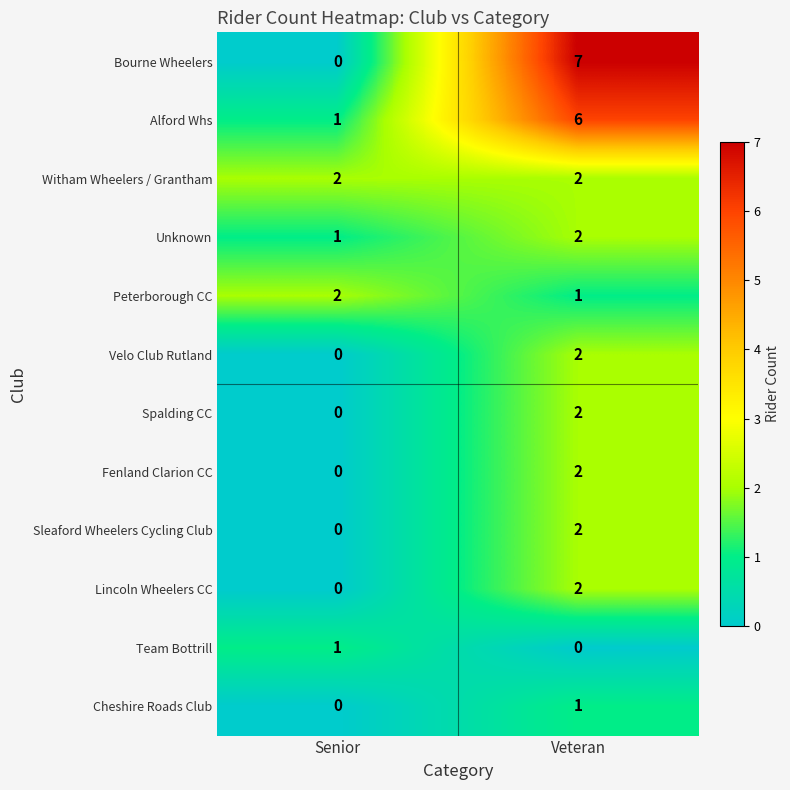

At which category is the sum across all series the highest?

Veteran